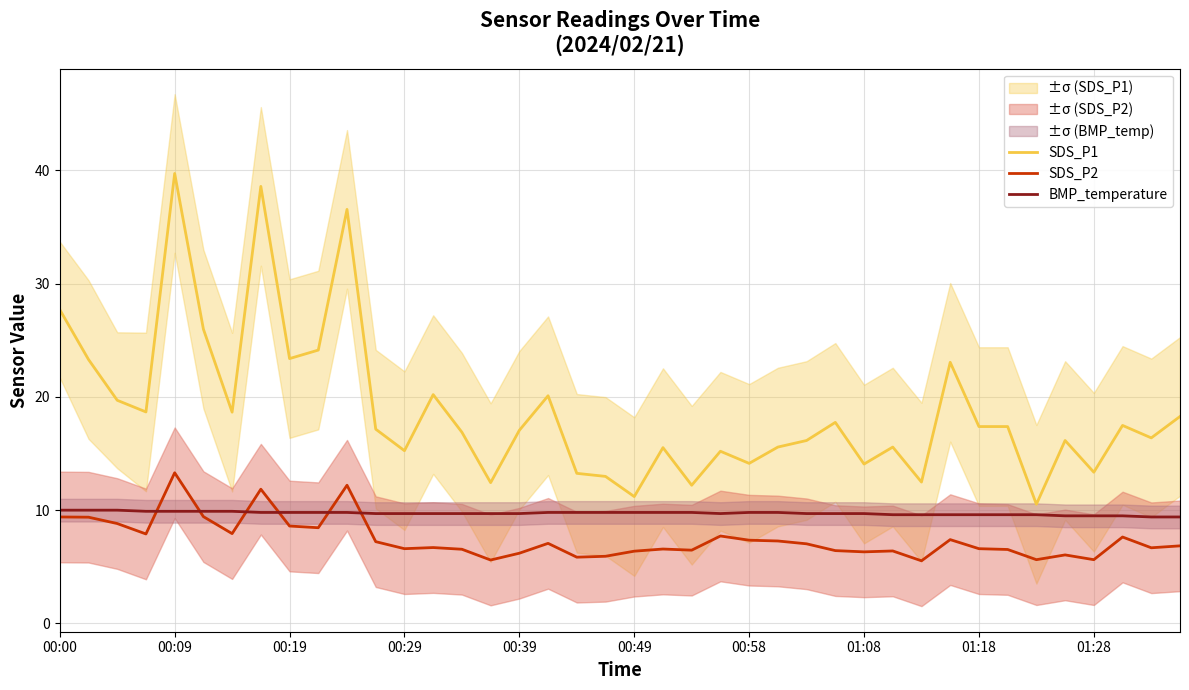

What is the label of the 40th point from the right?

00:00